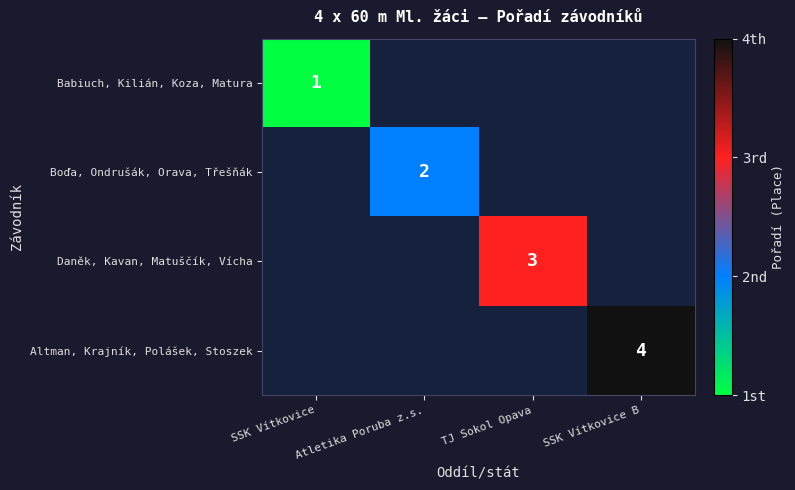

List the series in order of their peak value, lowest first.

Babiuch, Kilián, Koza, Matura, Boďa, Ondrušák, Orava, Třešňák, Daněk, Kavan, Matuščík, Vícha, Altman, Krajník, Polášek, Stoszek